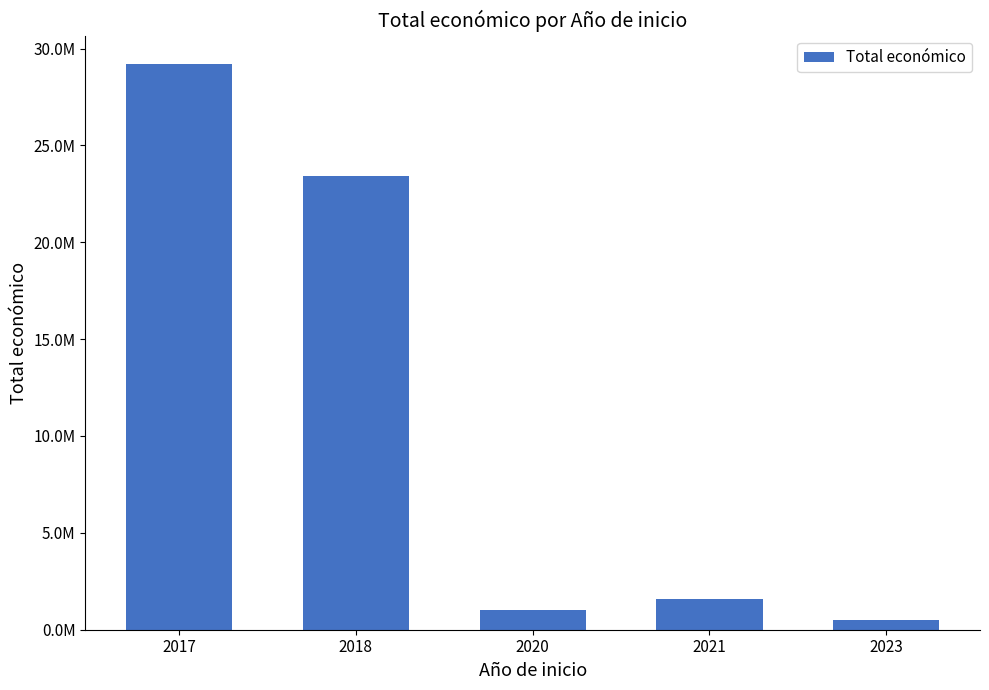

Are the bars horizontal?

No